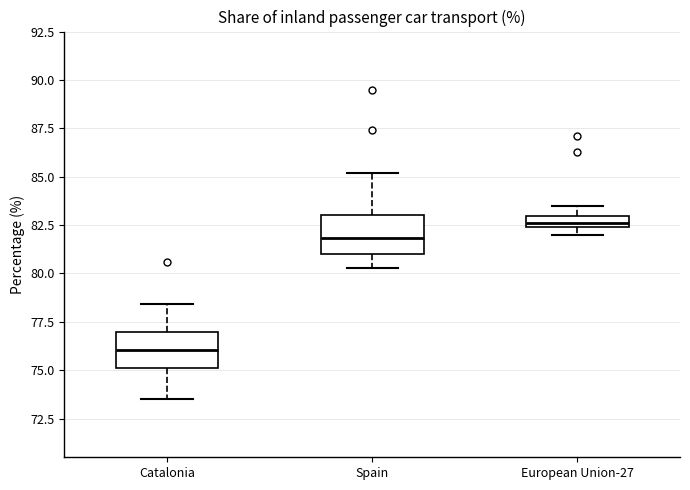

Which box has the lowest median line?

Catalonia